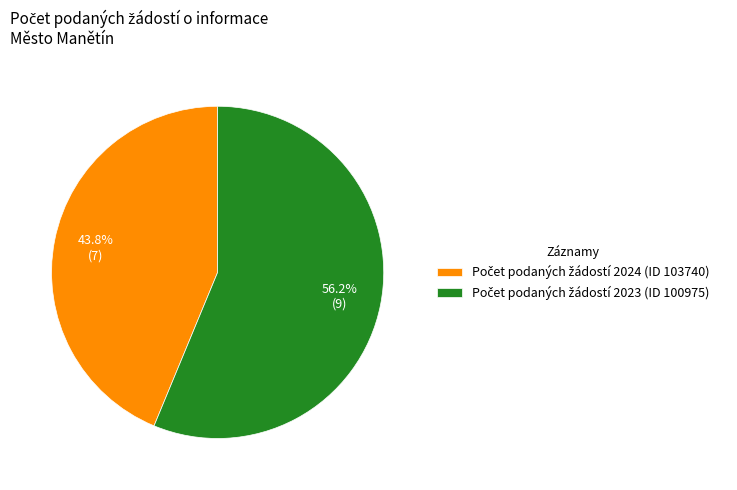

Is there a majority slice in this chart?

Yes